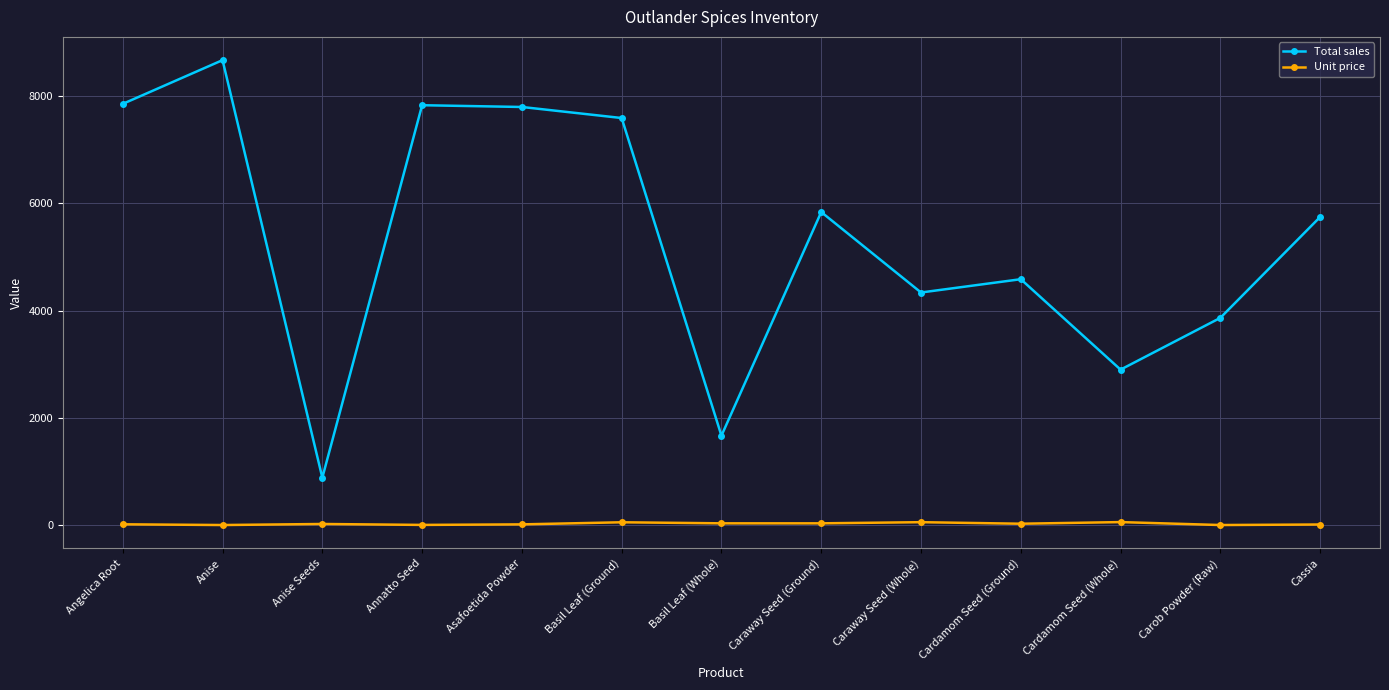

At which category does the chart reach its peak across all series?

Anise